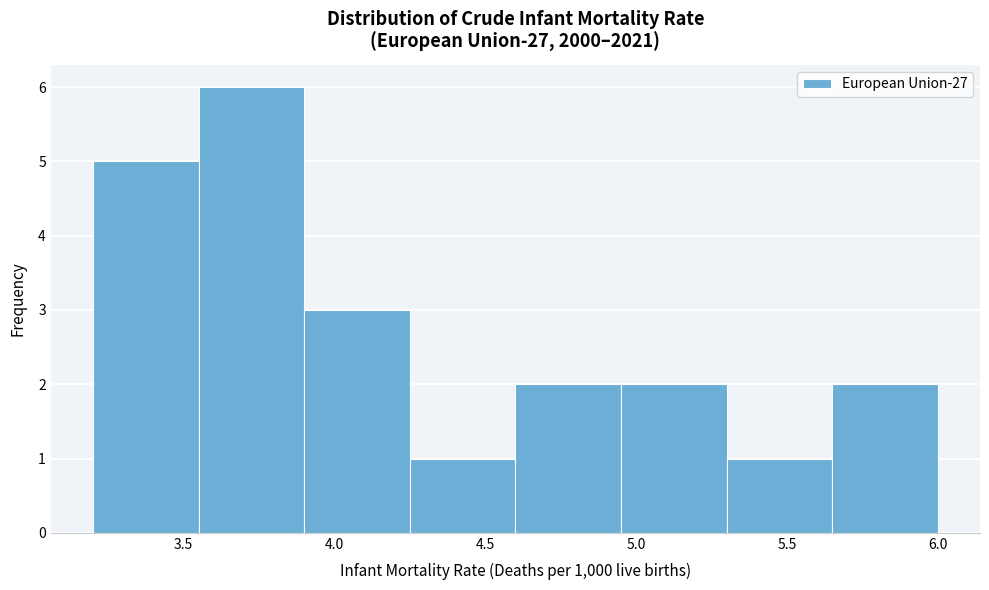

Reading left to right, list every bar in this chart as the range it spans on the x-axis followed by its height. The values are not printed on the chart, so give them approximately, as read against the axis.

3.20 to 3.55: 5
3.55 to 3.90: 6
3.90 to 4.25: 3
4.25 to 4.60: 1
4.60 to 4.95: 2
4.95 to 5.30: 2
5.30 to 5.65: 1
5.65 to 6.00: 2